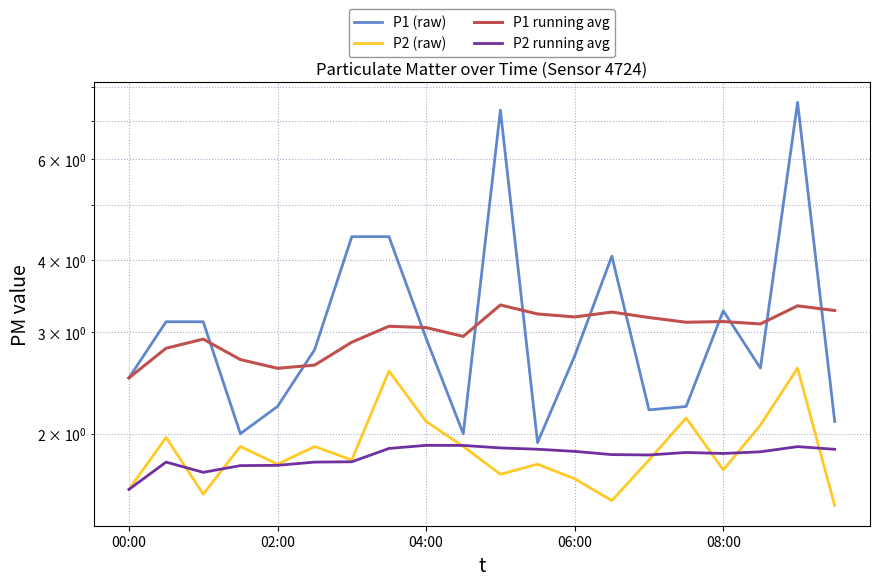

Reading left to right, extract all data points from this chart.

P1 (raw): 2.5	3.1	3.1	2.0	2.2	2.8	4.4	4.4	2.9	2.0	7.3	1.9	2.7	4.1	2.2	2.2	3.3	2.6	7.5	2.1
P2 (raw): 1.6	2.0	1.6	1.9	1.8	1.9	1.8	2.6	2.1	1.9	1.7	1.8	1.7	1.5	1.8	2.1	1.7	2.1	2.6	1.5
P1 running avg: 2.5	2.8	2.9	2.7	2.6	2.6	2.9	3.1	3.1	3.0	3.3	3.2	3.2	3.3	3.2	3.1	3.1	3.1	3.3	3.3
P2 running avg: 1.6	1.8	1.7	1.8	1.8	1.8	1.8	1.9	1.9	1.9	1.9	1.9	1.9	1.8	1.8	1.9	1.8	1.9	1.9	1.9